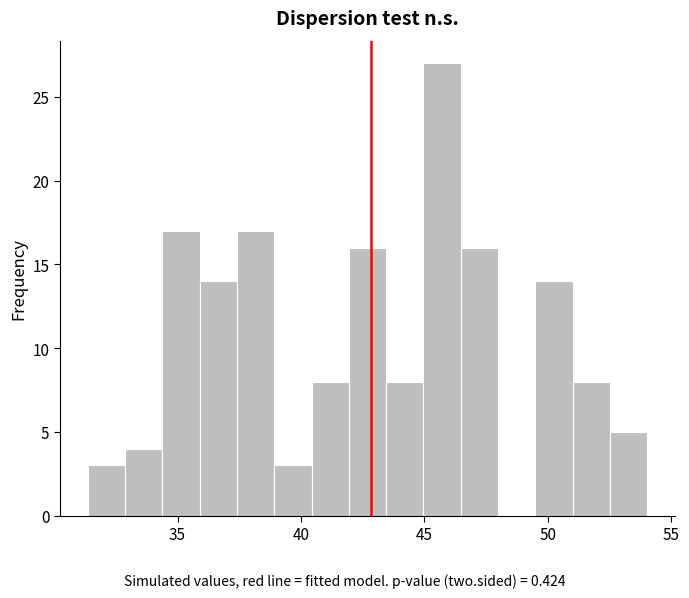

Read against the x-axis, roughly where is the centre of the tallest bar?

45.5